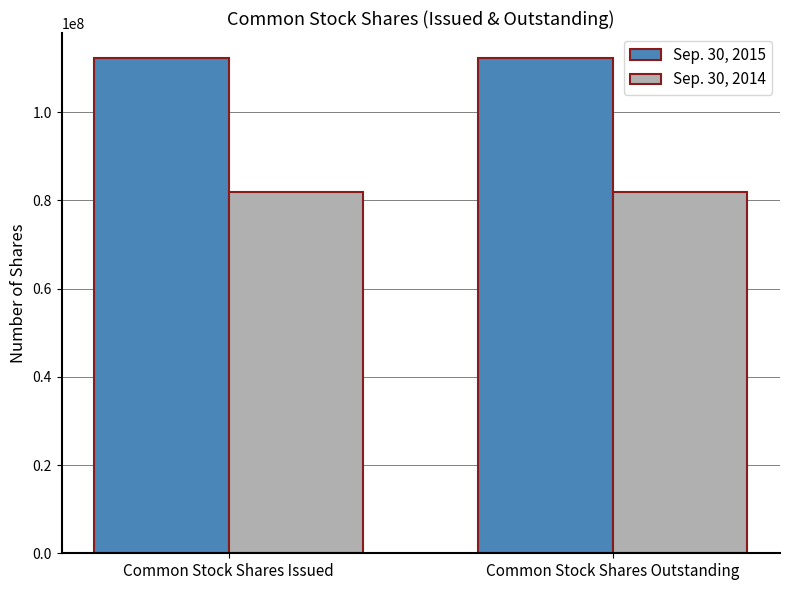

What is the minimum value for Sep. 30, 2015?

112360568